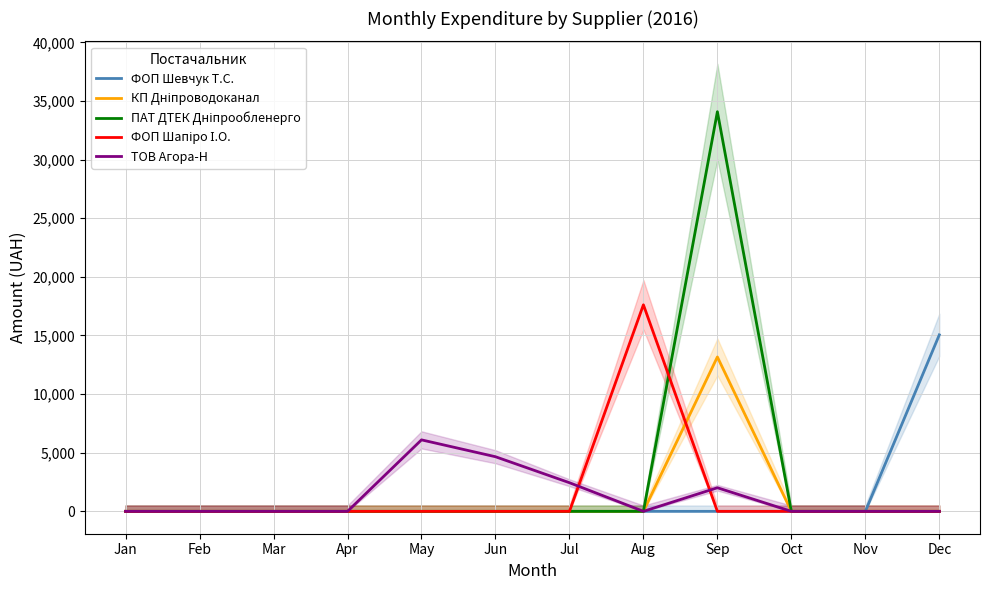

Is it true that ФОП Шапіро І.О. equals 8809.5 at Apr?

False